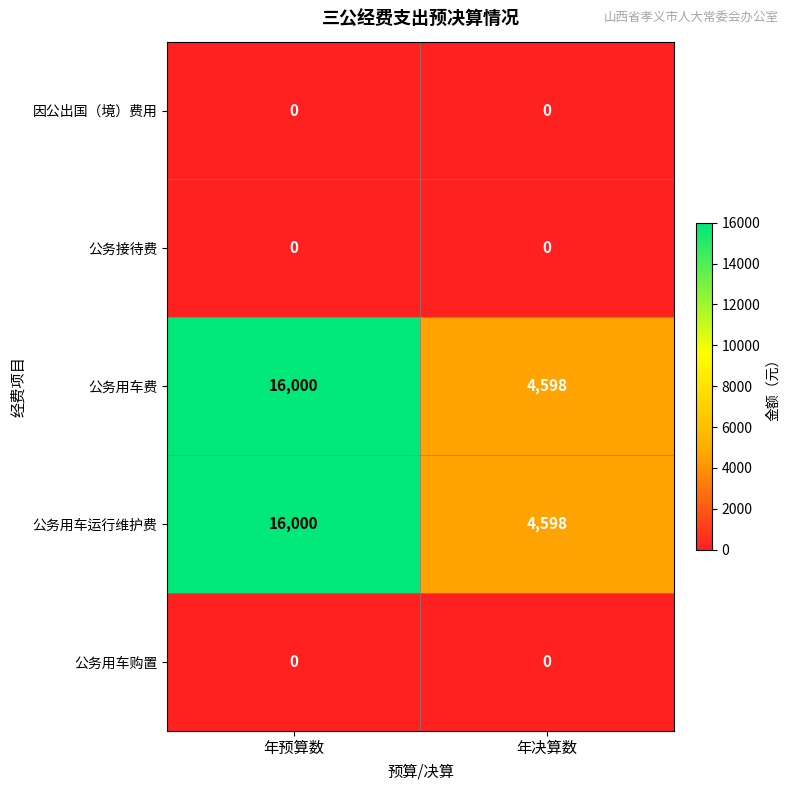

The 因公出国（境）费用 series shows 0 at 年决算数. True or false?

True